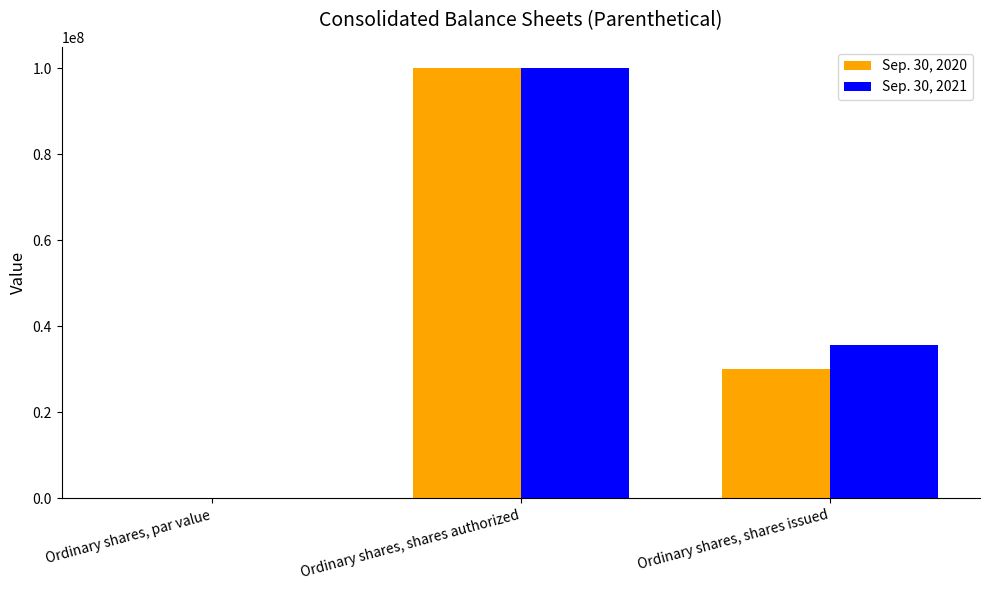

What are all the series names shown in the legend?

Sep. 30, 2020, Sep. 30, 2021